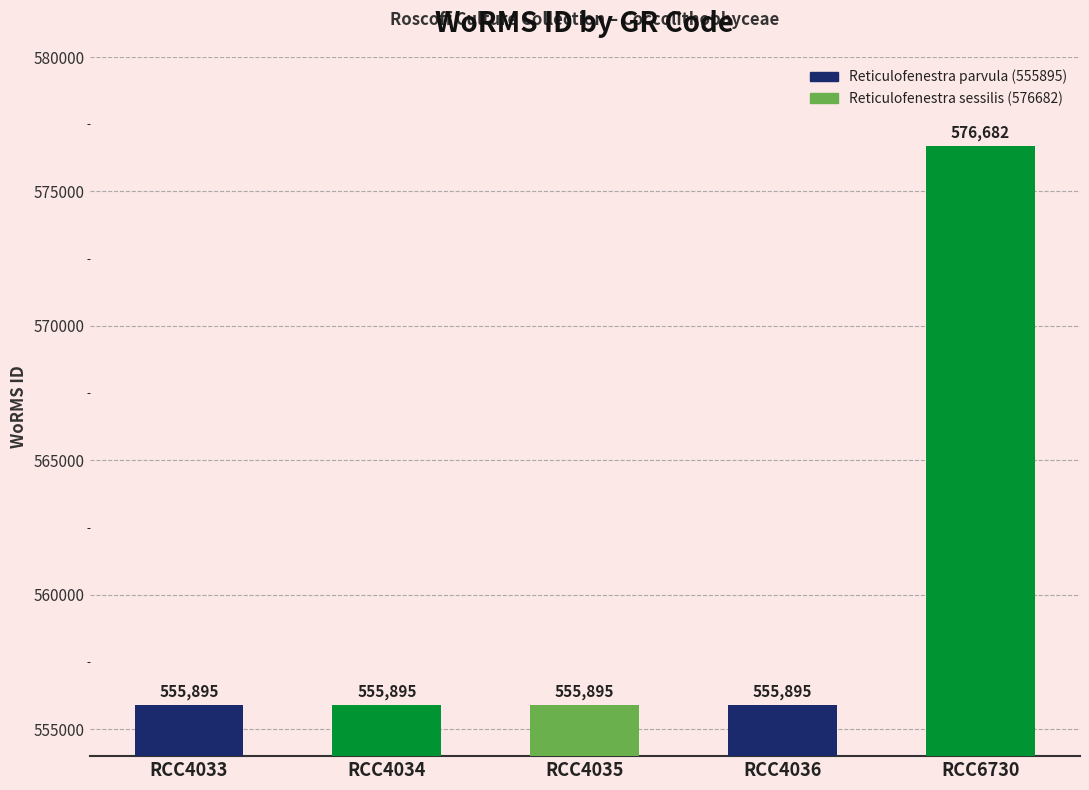

Reading left to right, extract all data points from this chart.

555895	555895	555895	555895	576682